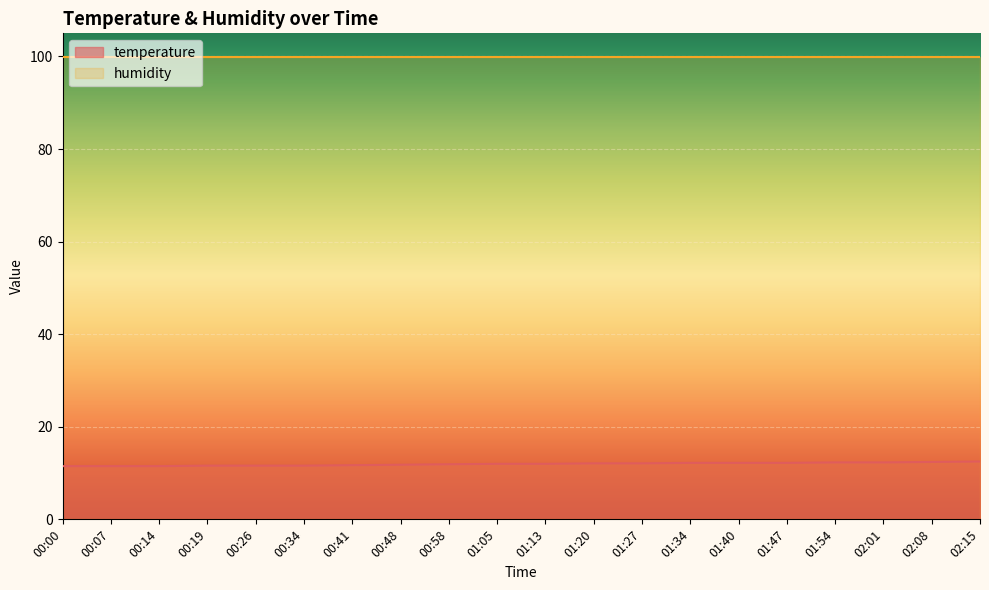

Reading left to right, list all the values displayed in this chart.

00:00=11.5	00:07=11.5	00:14=11.5	00:19=11.6	00:26=11.6	00:34=11.6	00:41=11.7	00:48=11.8	00:58=11.9	01:05=12.0	01:13=12.0	01:20=12.1	01:27=12.1	01:34=12.2	01:40=12.2	01:47=12.2	01:54=12.3	02:01=12.3	02:08=12.4	02:15=12.5